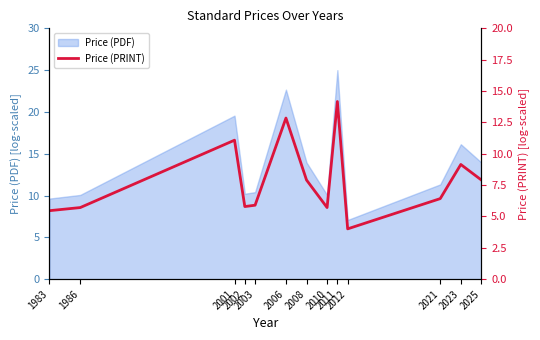

At which category does the data reach its first local valley?

2002